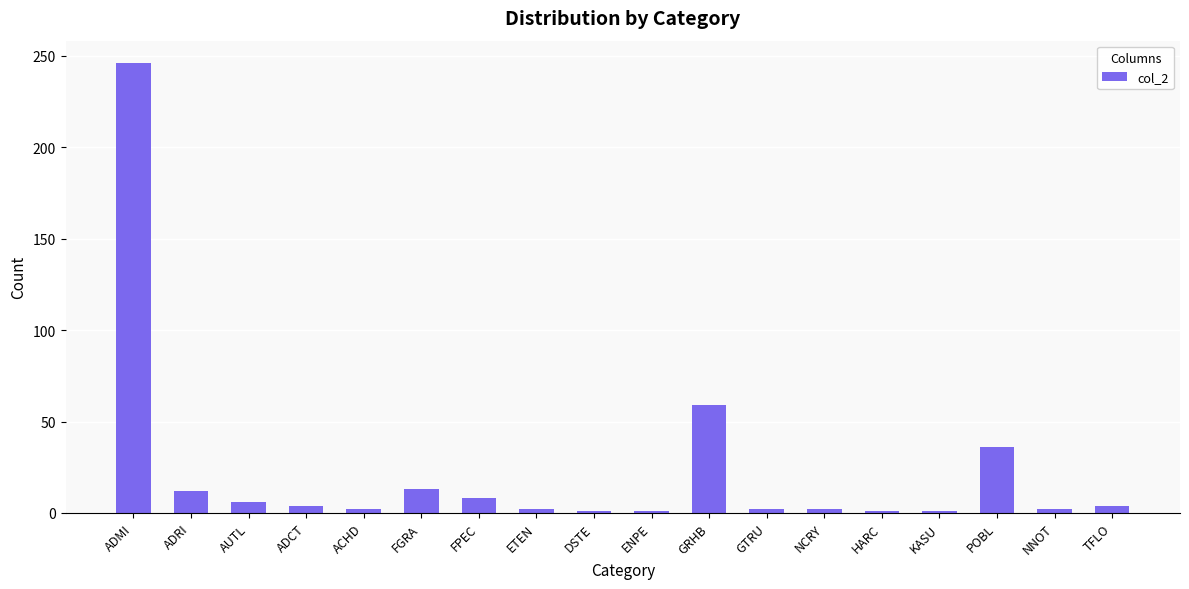

What is the greatest value displayed?

246